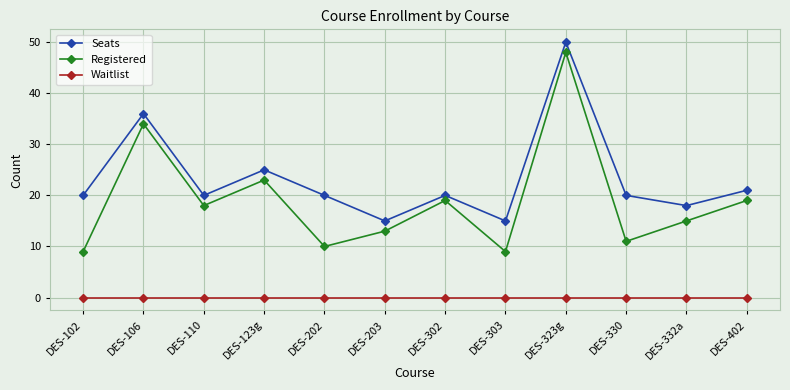

True or false: Waitlist has a value of 0 at DES-202.

True